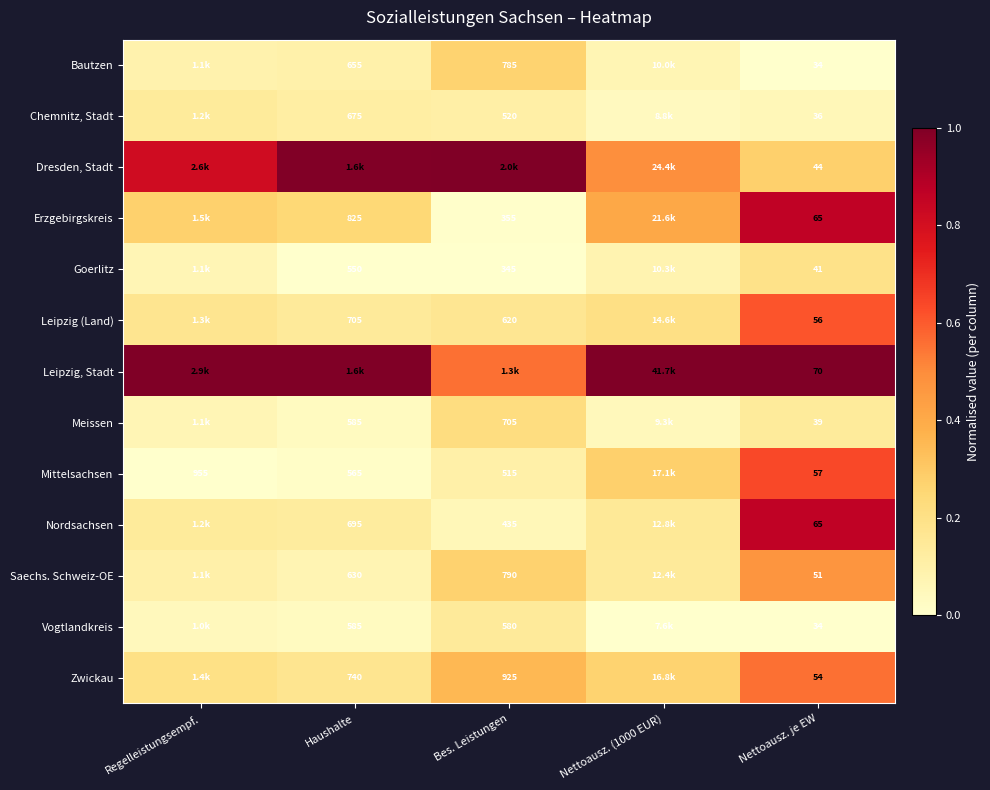

Is it true that Leipzig (Land) equals 0.6 at Nettoausz. je EW?

True